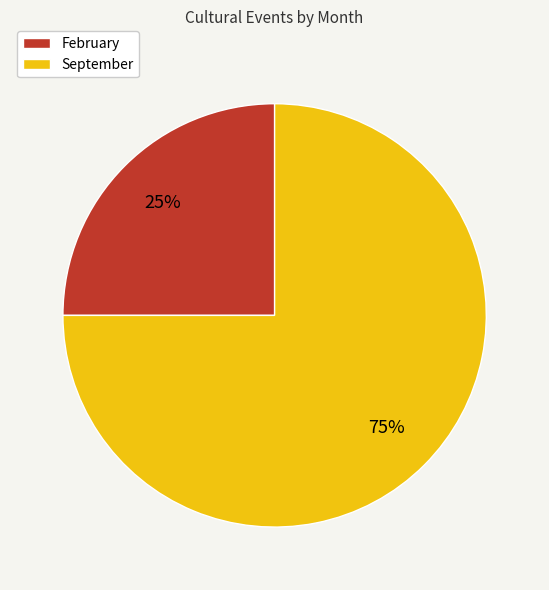

Rank the categories by value from highest to lowest.

September, February